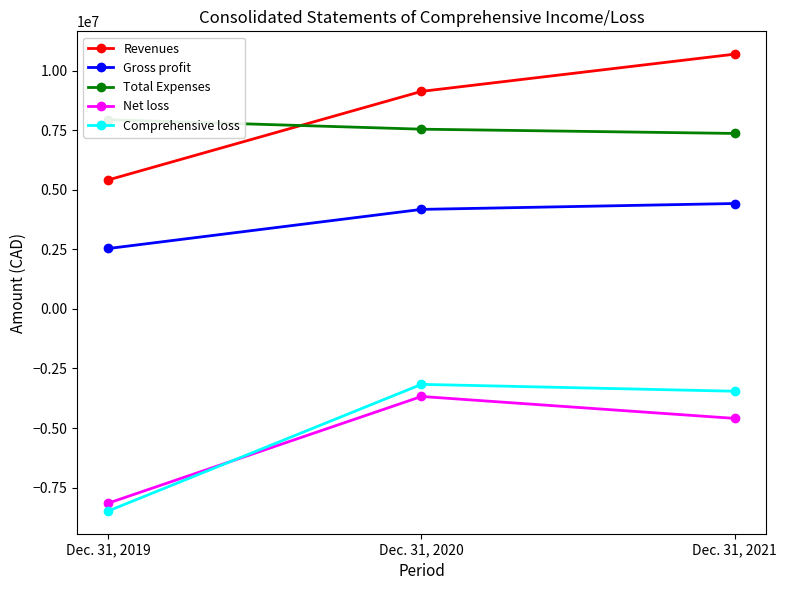

Which series has the largest total across all categories?

Revenues